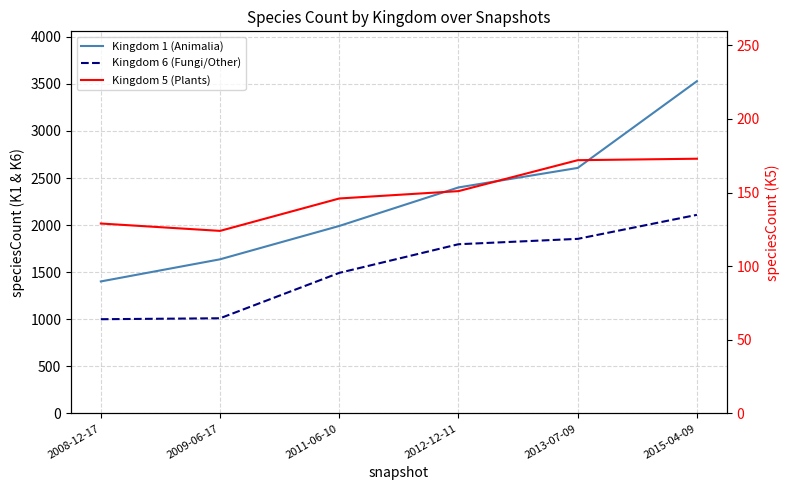

What is the difference between the second highest and second lowest values in the Kingdom 1 (Animalia) series?

970